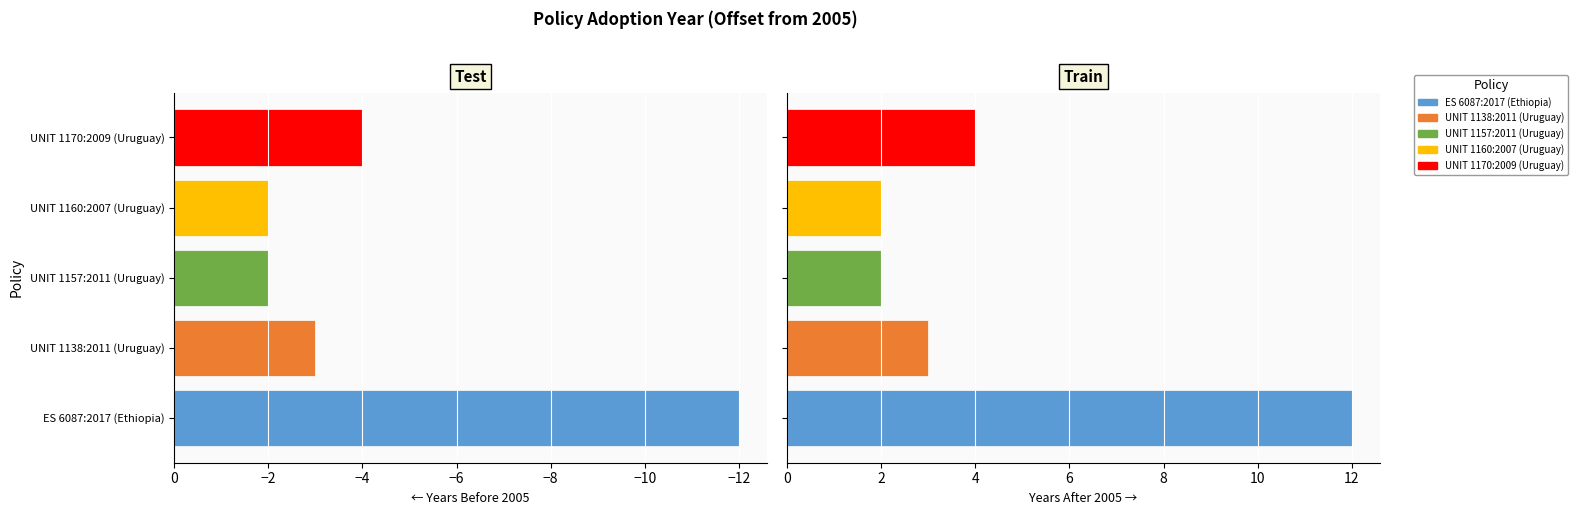

How many values are between -4 and -2?

4